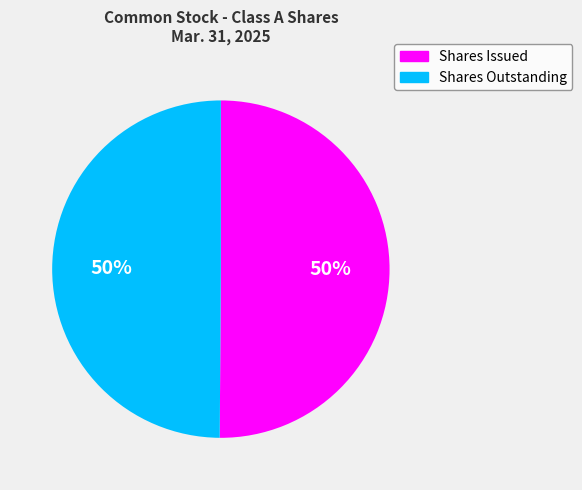

Approximately how many times larger is the value at Shares Outstanding compared to Shares Issued?

1.0